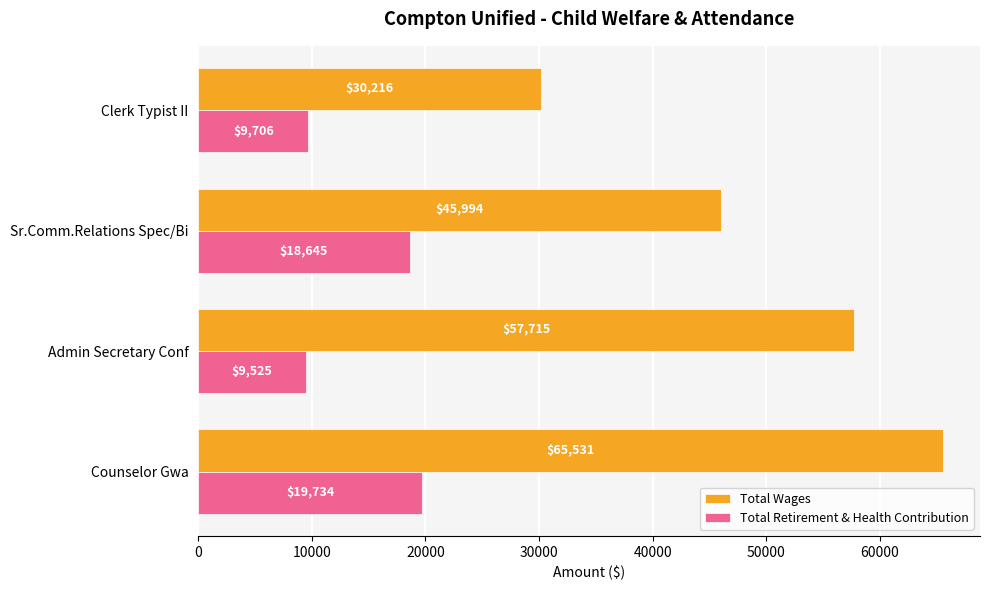

What is the lowest value of the Total Wages series?

30216